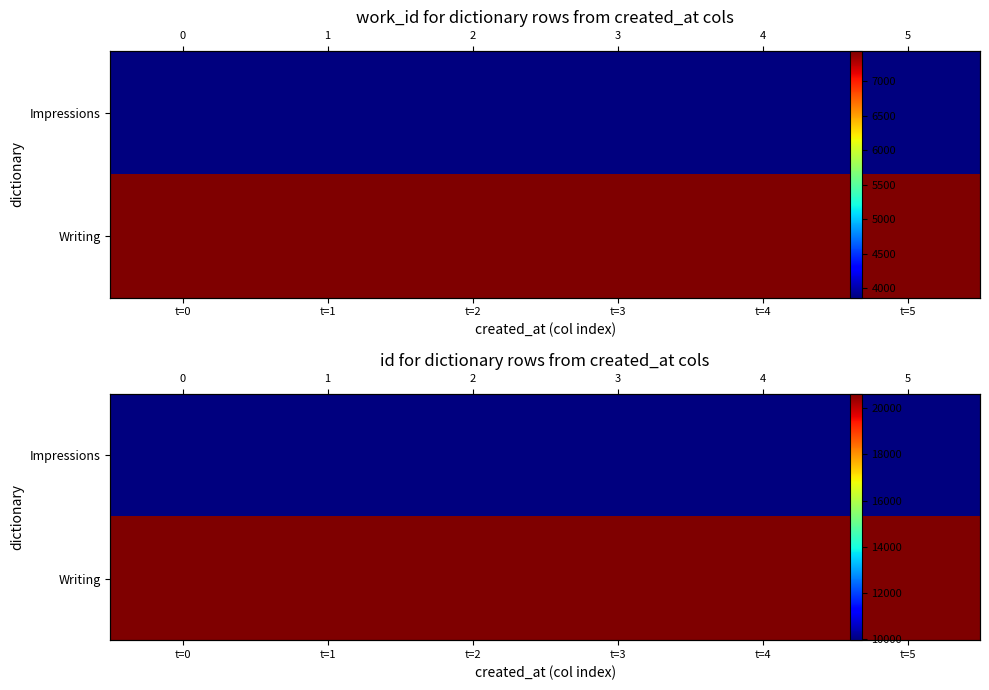

How many series are shown in this chart?

2